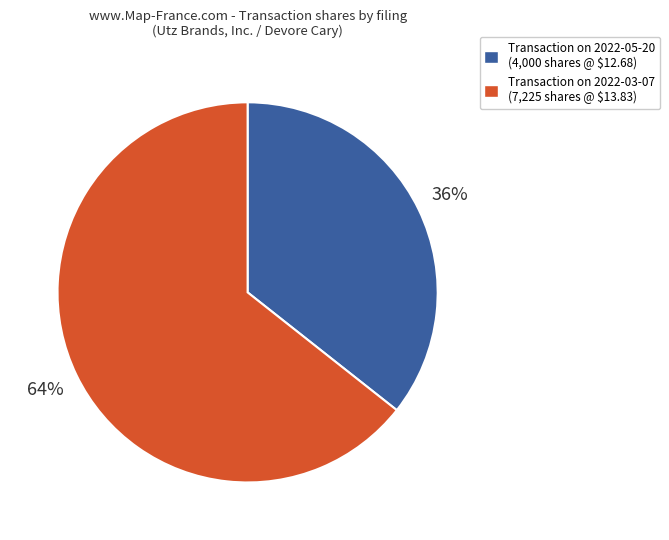

Does any single category account for the majority?

Yes